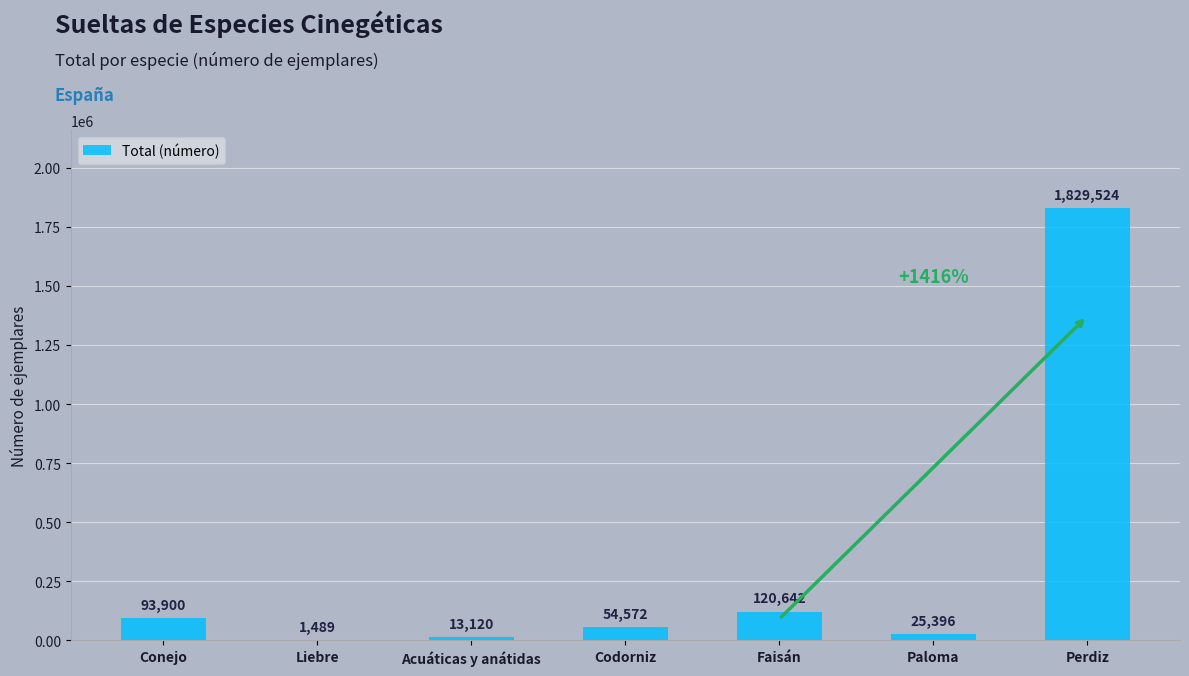

At which label is the value closest to 915506?

Faisán